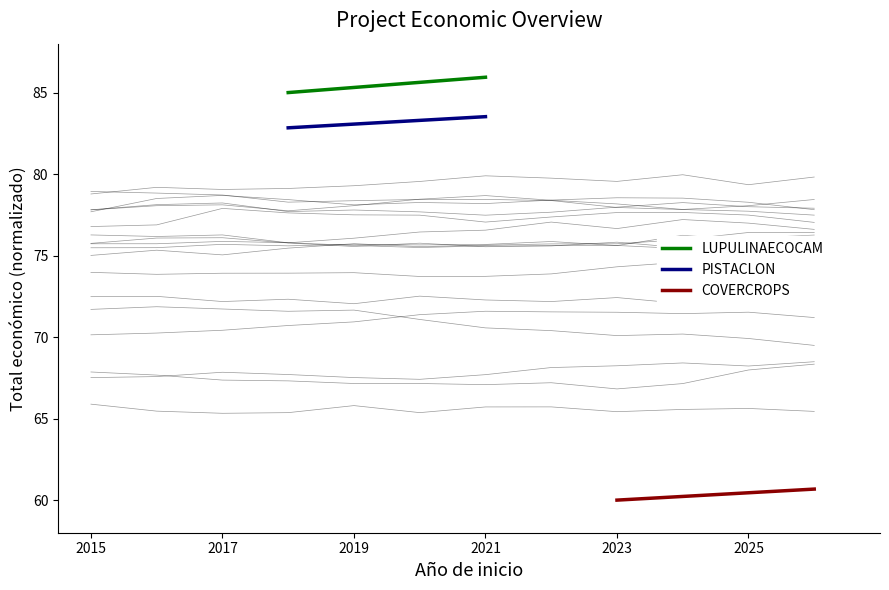

What is the difference between the second highest and minimum values in the PISTACLON series?

0.6